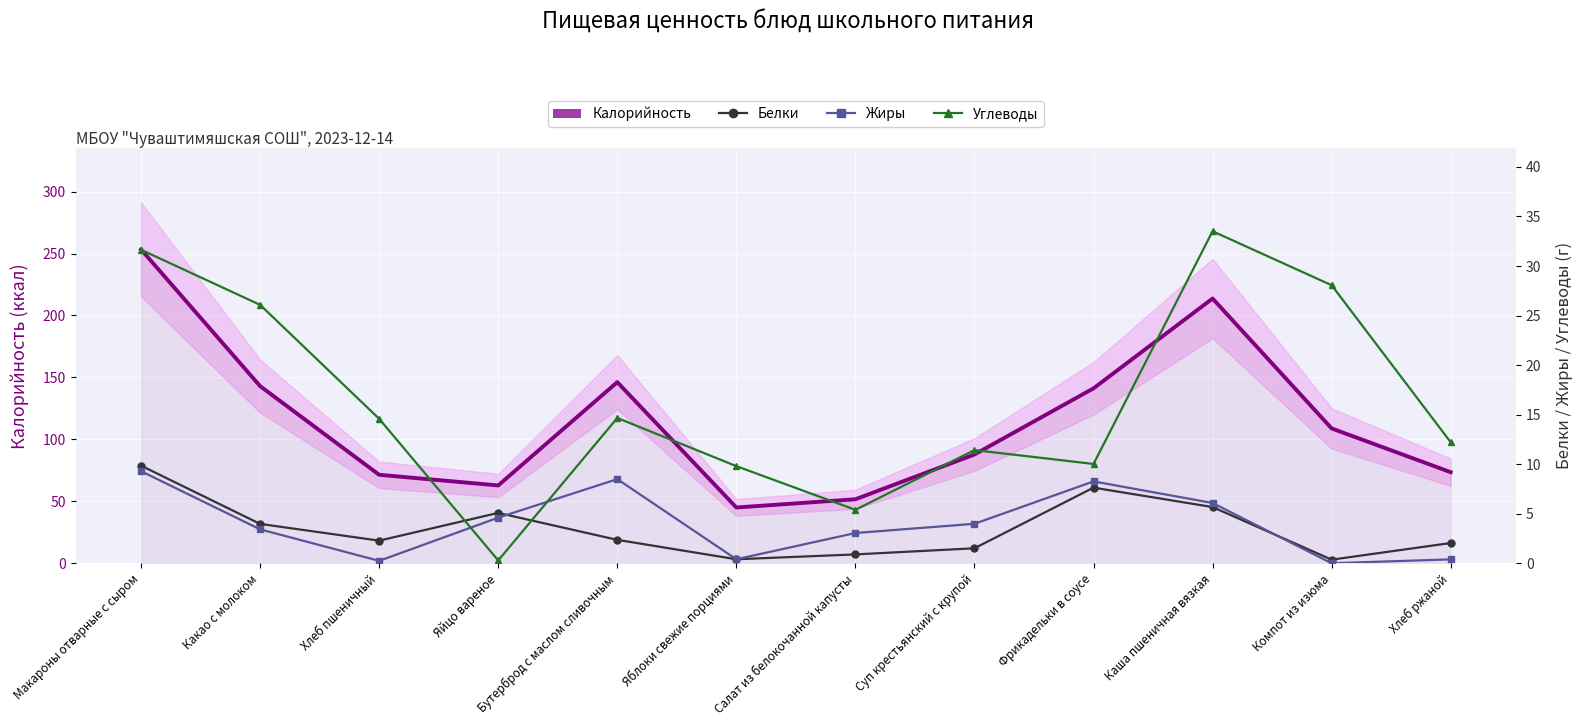

At which label does Углеводы reach its minimum?

Яйцо вареное